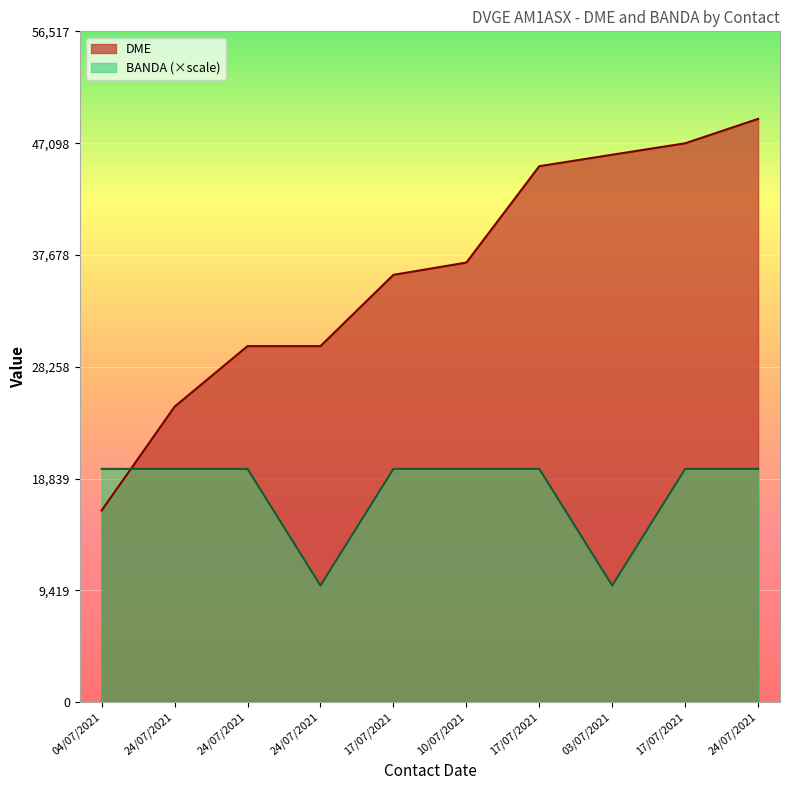

Between which two adjacent categories do BANDA and DME first intersect?

04/07/2021 and 24/07/2021